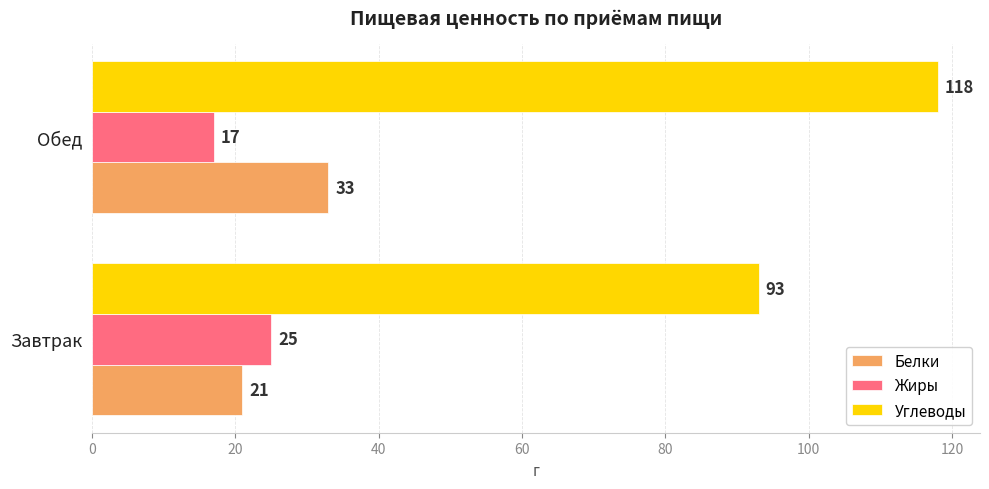

Which series has the largest range (max minus min)?

Углеводы